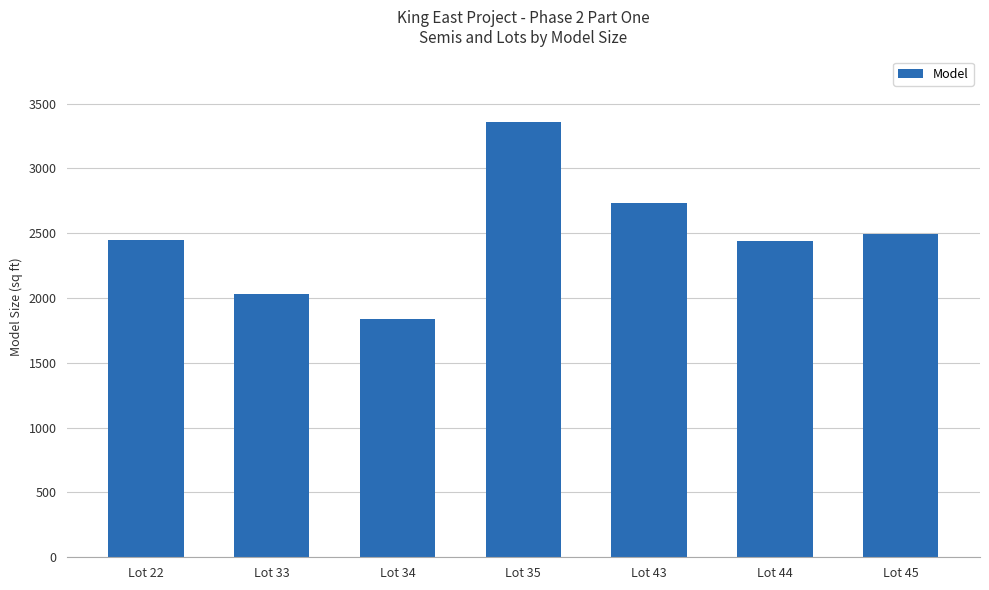

What is the change in value from Lot 35 to Lot 44?

-920